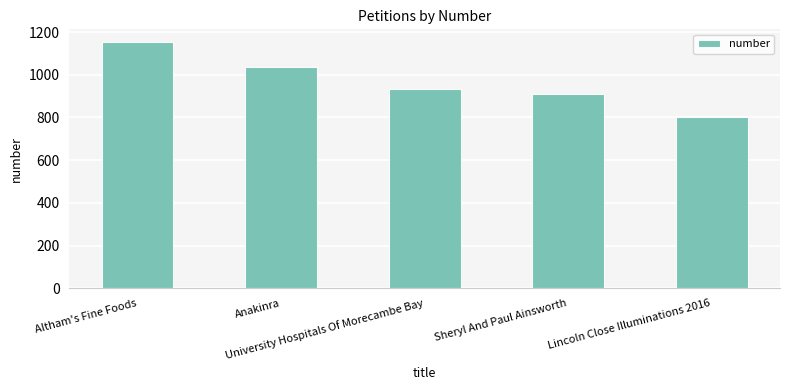

The chart shows a value of 1135 at Lincoln Close Illuminations 2016. True or false?

False